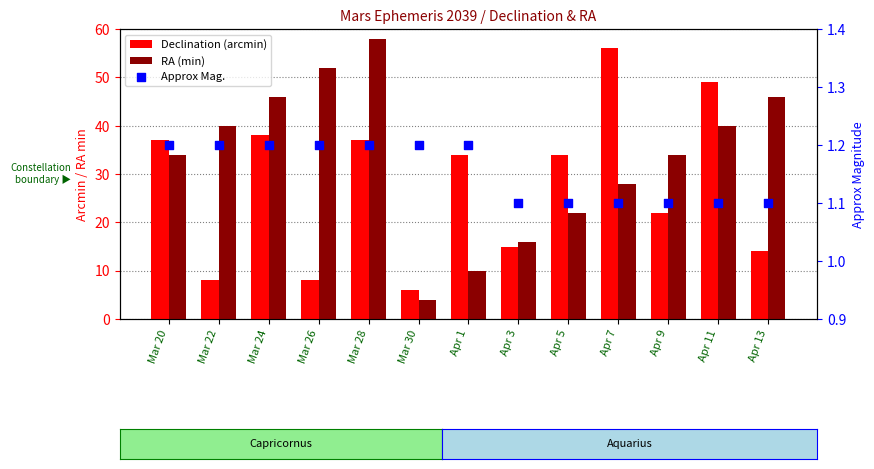

Which series contains the highest Y value?

RA (min)